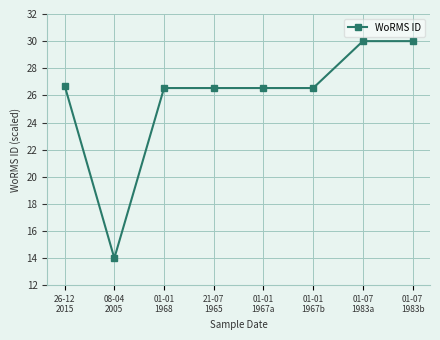

Read the value at 21-07
1965.

26.5